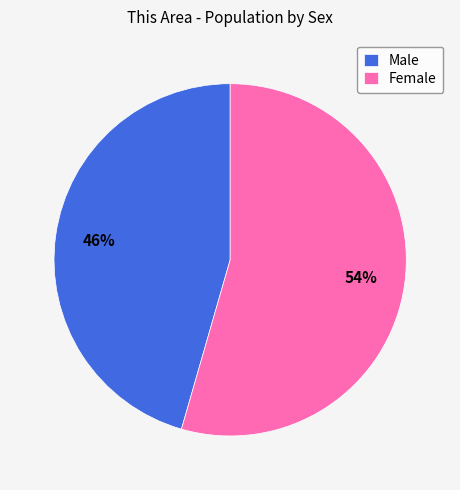

Which slice is the smallest?

Male